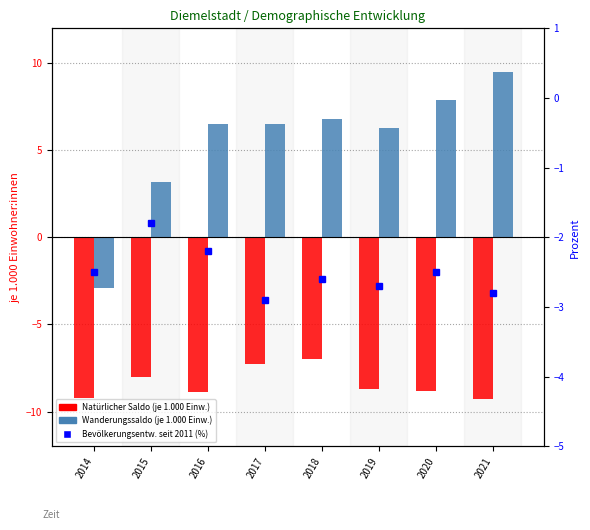

At which label does Bevölkerungsentwicklung seit 2011 (%) first exceed -2?

2015